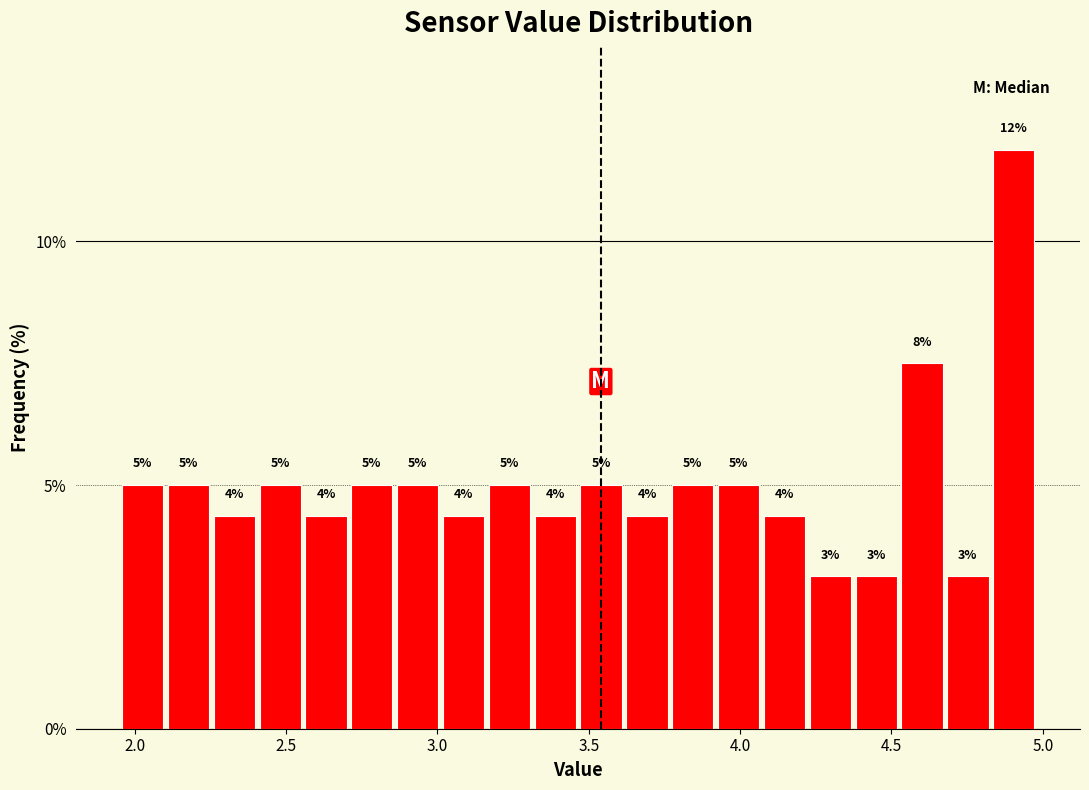

Read against the x-axis, roughly where is the centre of the tallest bar?

4.90